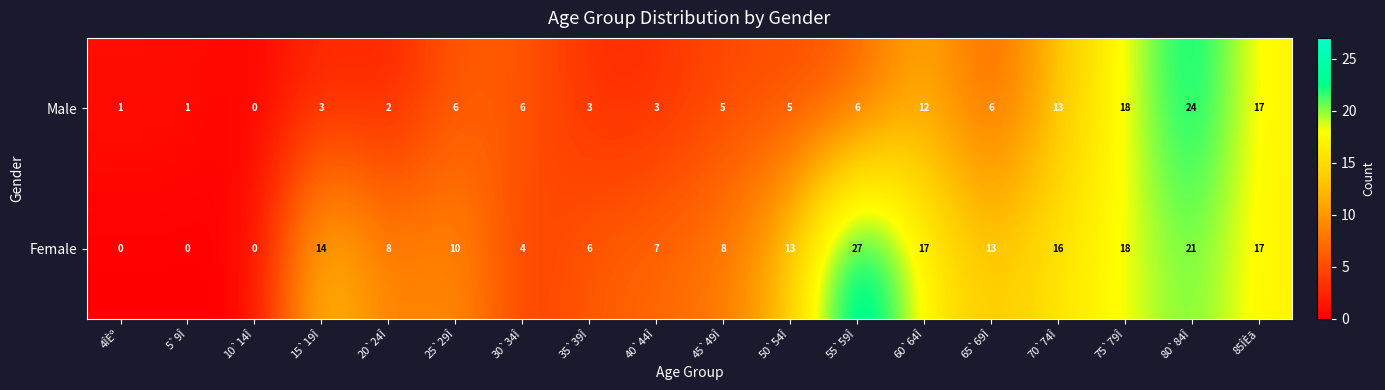

How many positive values does the Male series have?

17